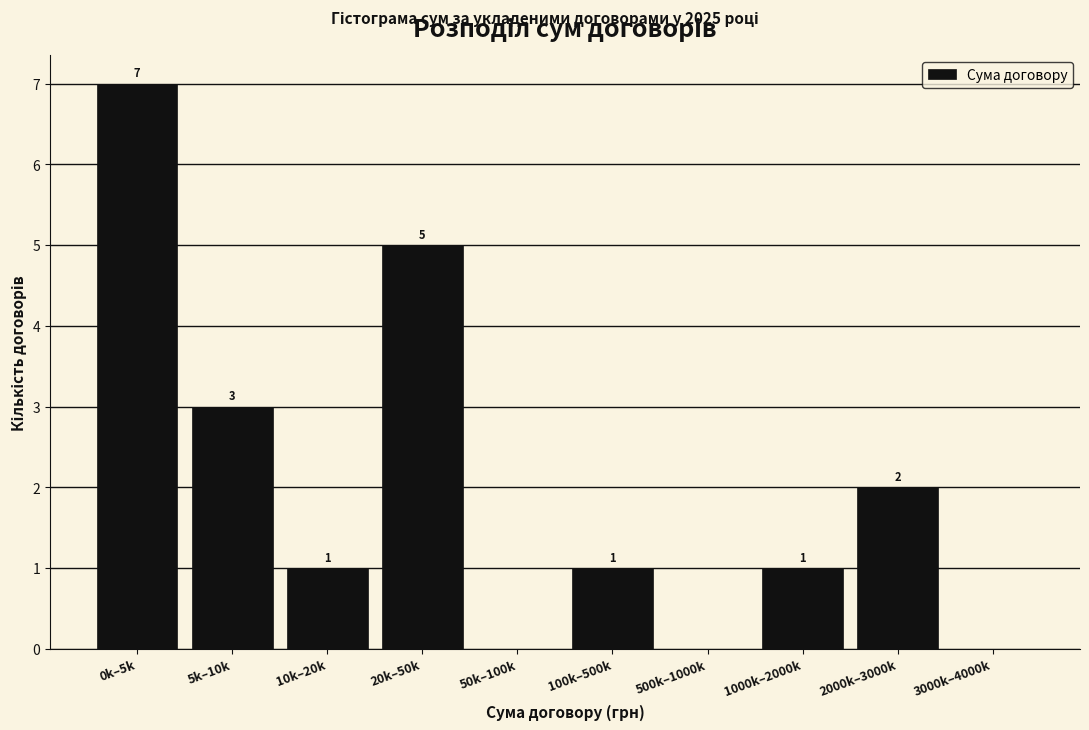

Reading left to right, what are all the values shown in this chart?

0k–5k=7	5k–10k=3	10k–20k=1	20k–50k=5	50k–100k=0	100k–500k=1	500k–1000k=0	1000k–2000k=1	2000k–3000k=2	3000k–4000k=0